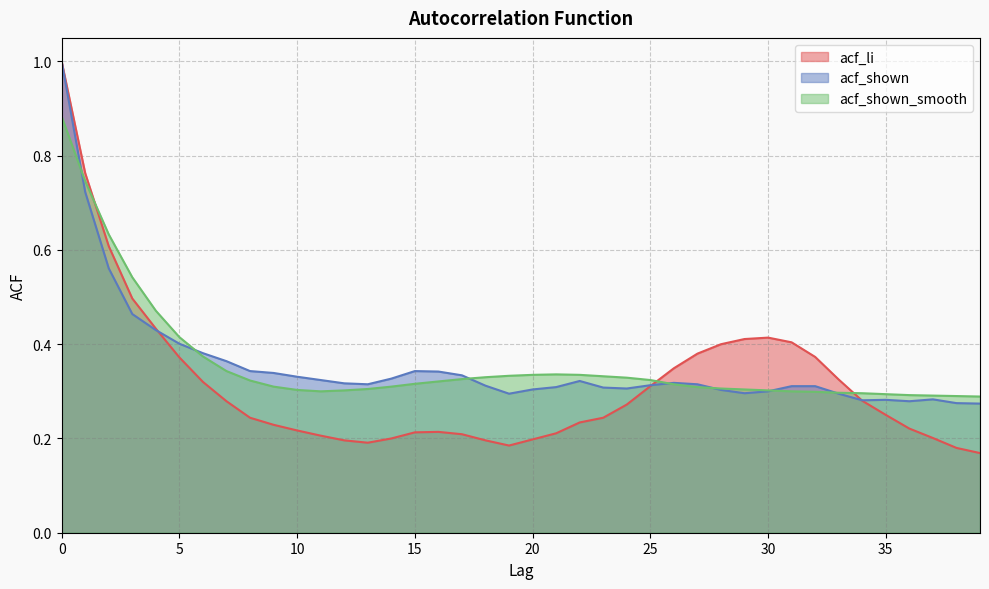

What is the maximum value shown in the chart?

1.0